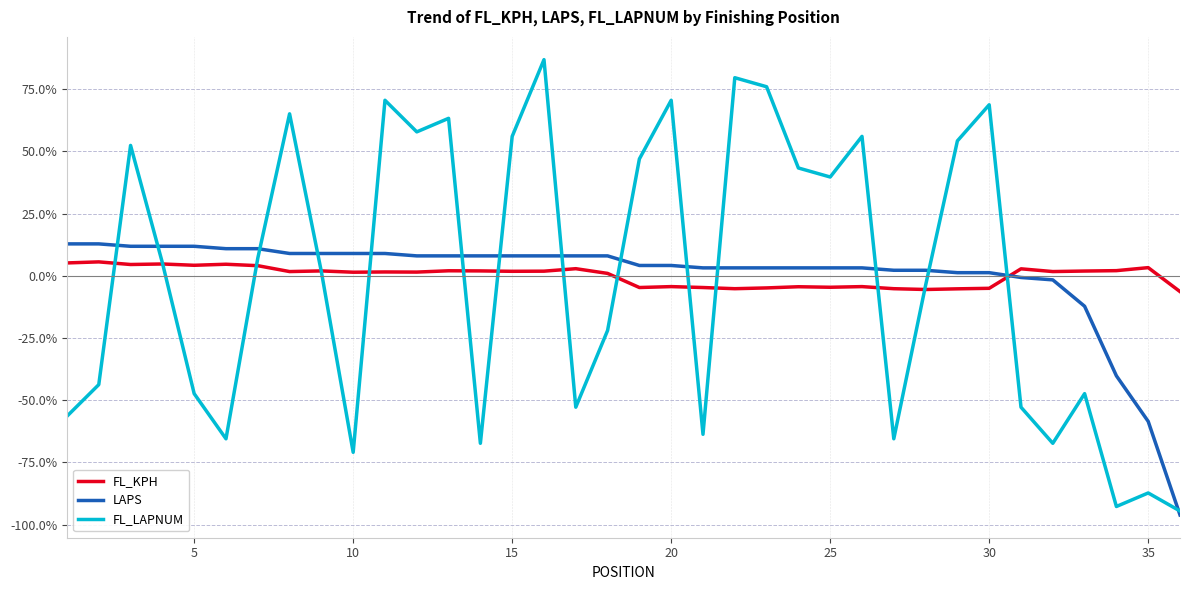

True or false: LAPS and FL_KPH cross at least once.

True